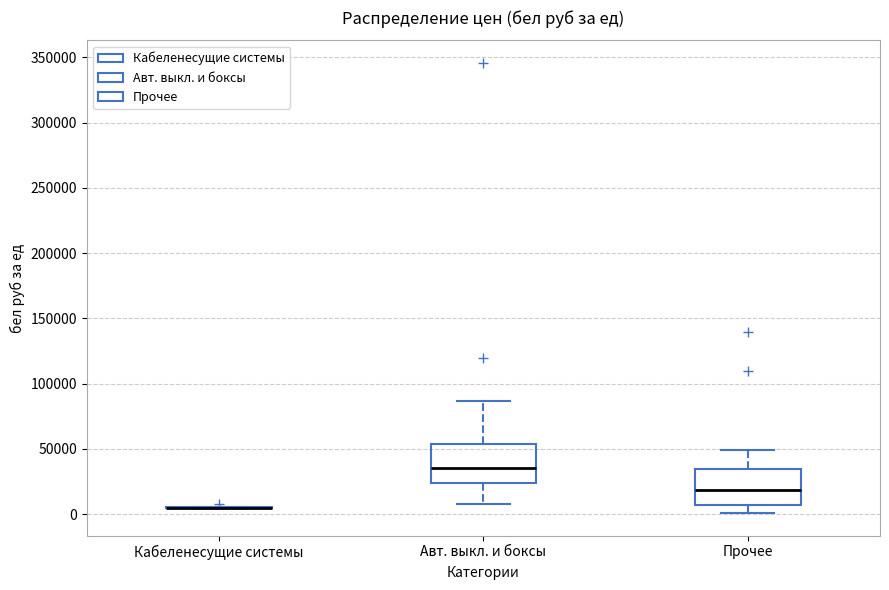

Reading left to right, read every box against the y-axis: the position of its median line, the range the box covers, and the ends of its whiskers. The values are not printed on the chart, so give them approximately, as read against the axis.

Кабеленесущие системы: box collapsed to a line at 5000, whiskers 5000 to 5000
Авт. выкл. и боксы: median 35000, box 25000 to 55000, whiskers 10000 to 85000
Прочее: median 20000, box 5000 to 35000, whiskers 0 to 50000